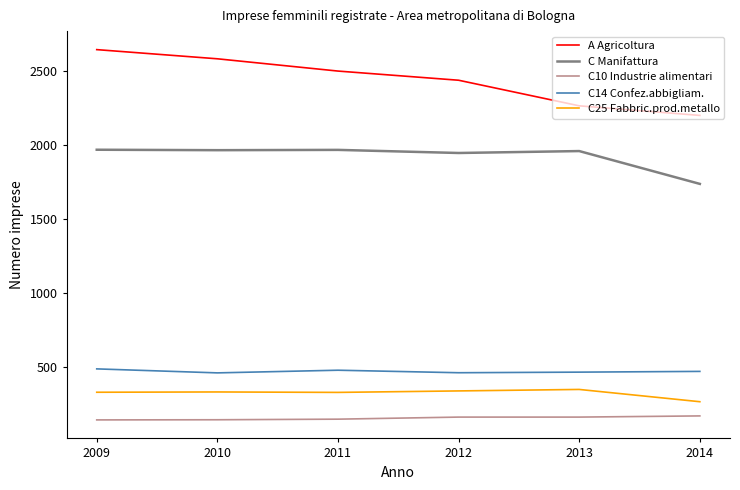

What is the difference between the maximum and minimum values in the A Agricoltura series?

445